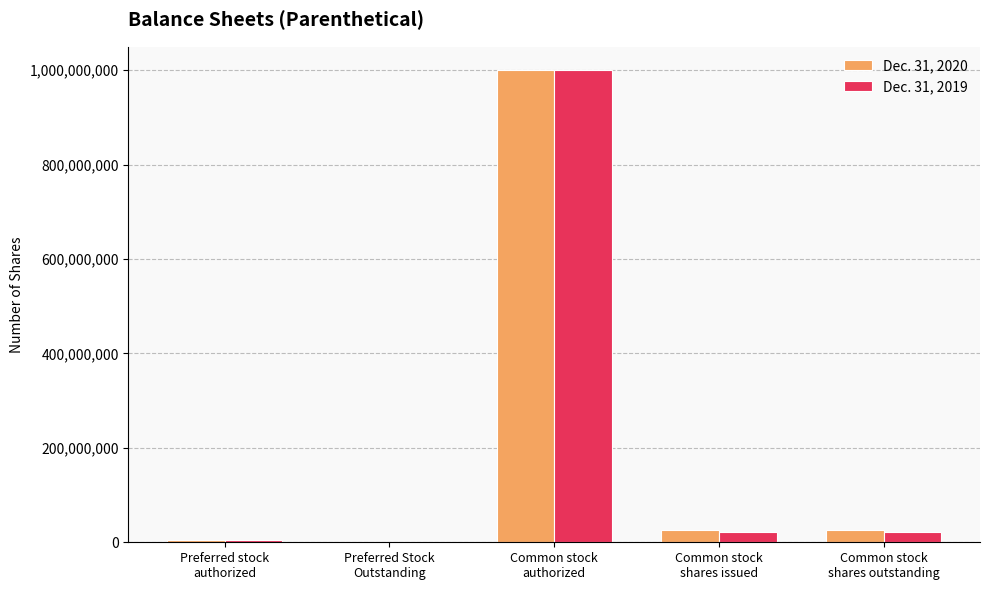

Does the chart contain stacked bars?

No